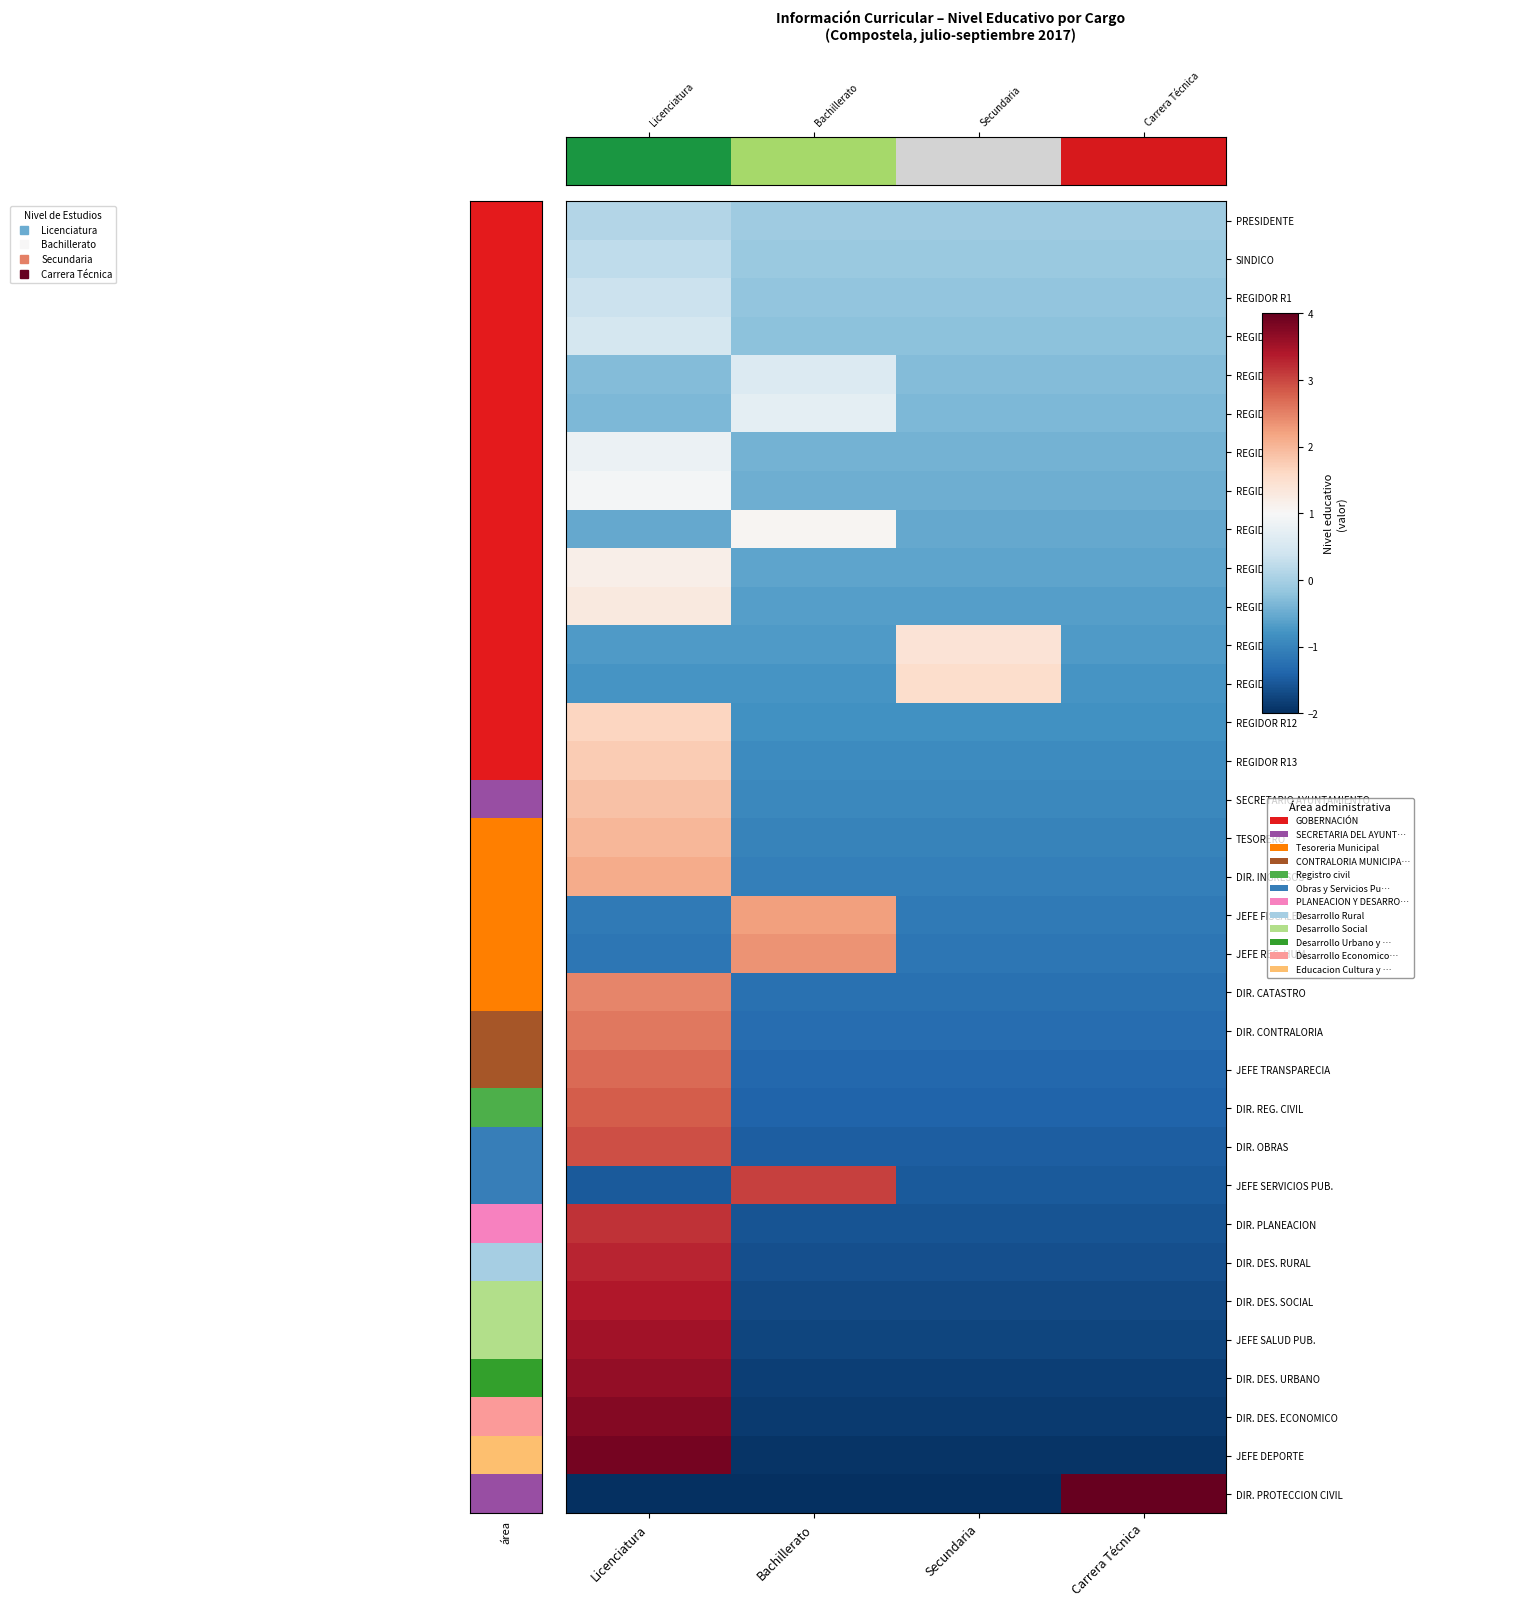

What is the difference between the highest and lowest values at Carrera Técnica?

5.9